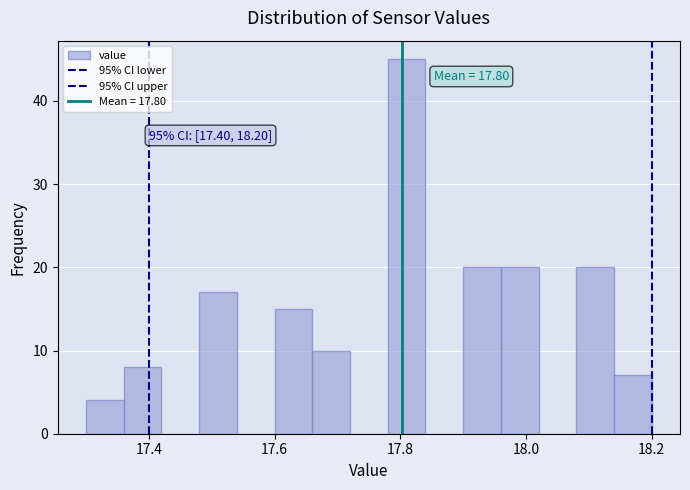

Around what value on the x-axis is the tallest bar? Give the approximate position of its centre, as read against the axis.

17.82